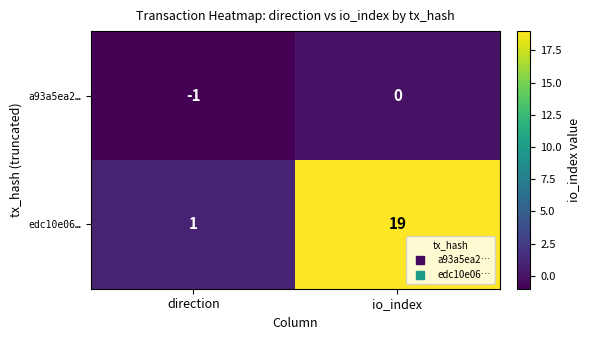

Reading left to right, list all the values displayed in this chart.

a93a5ea2…: -1	0
edc10e06…: 1	19